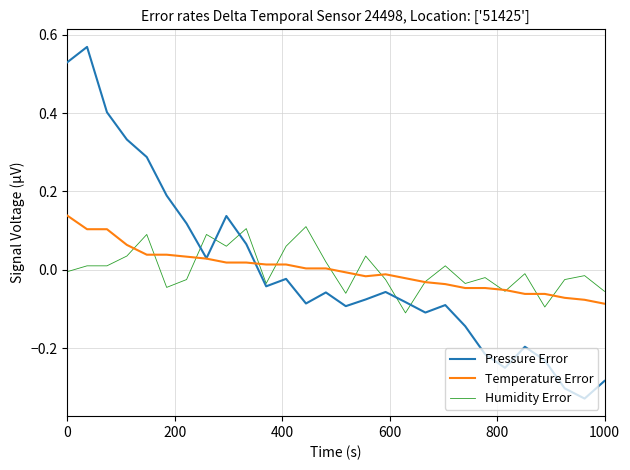

How many values in Pressure Error are above zero?

10